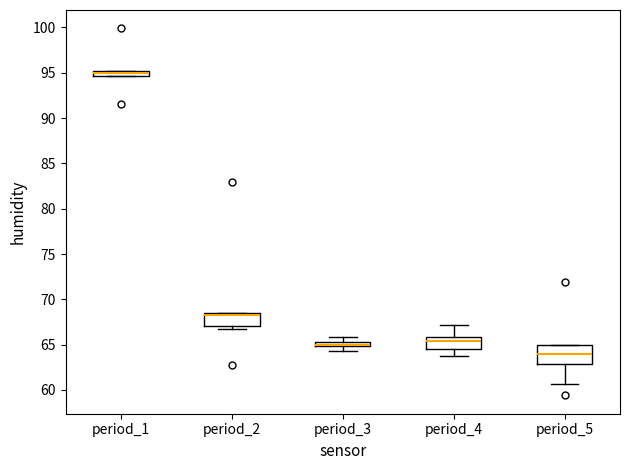

Comparing the boxes themselves (not the whiskers), which one is the tallest?

period_5